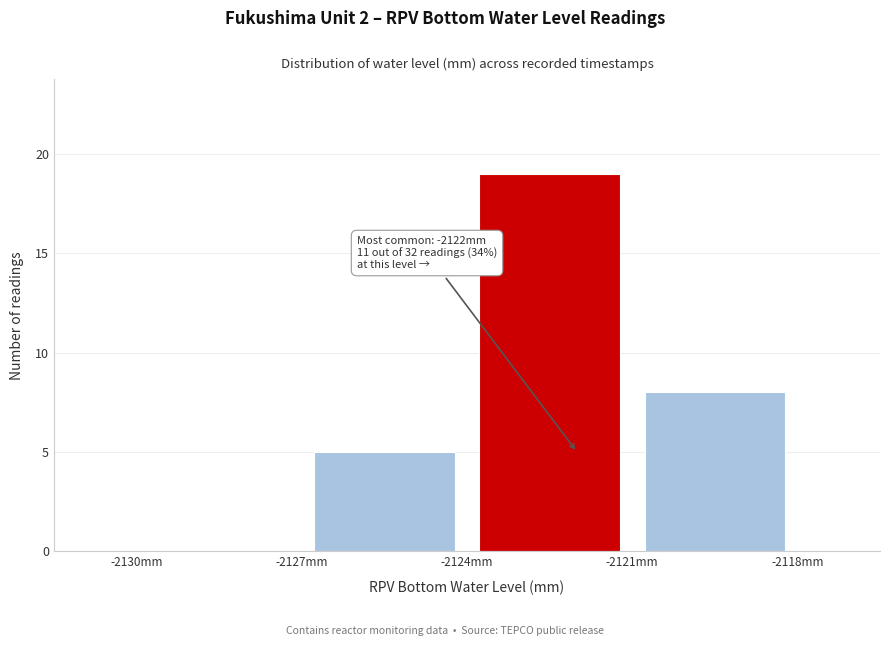

Which range on the x-axis has the tallest bar?

-2124 to -2121